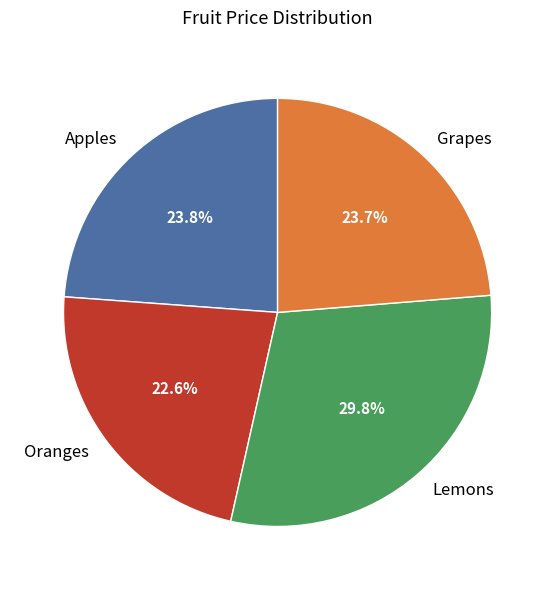

Approximately how many times larger is the value at Lemons compared to Grapes?

1.3